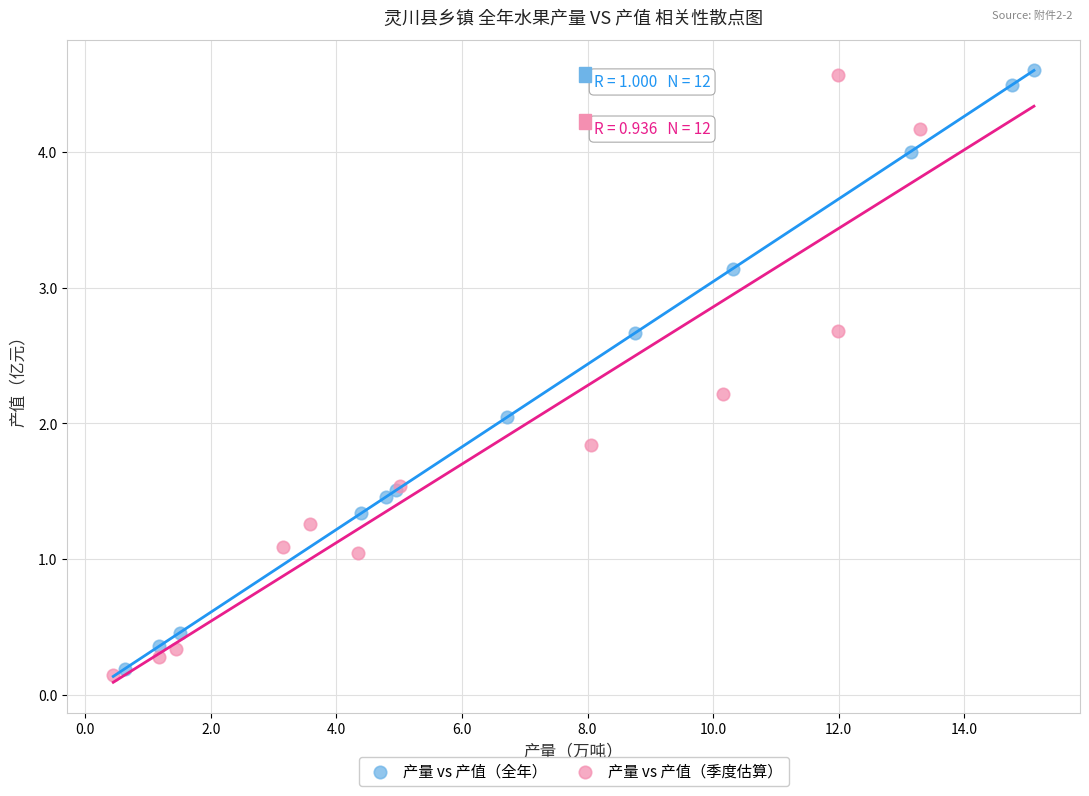

What are all the series names shown in the legend?

产量 vs 产值（全年）, 产量 vs 产值（季度估算）